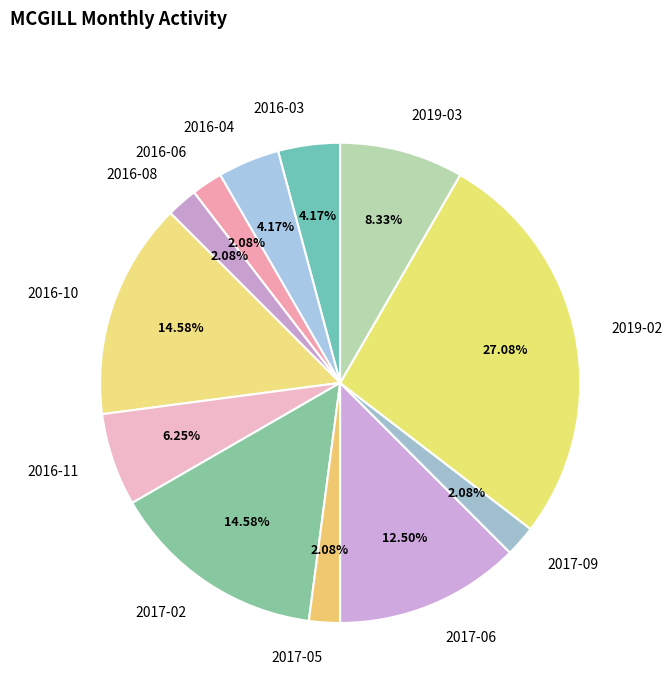

To the nearest percent, what portion does 2017-02 represent?

15%